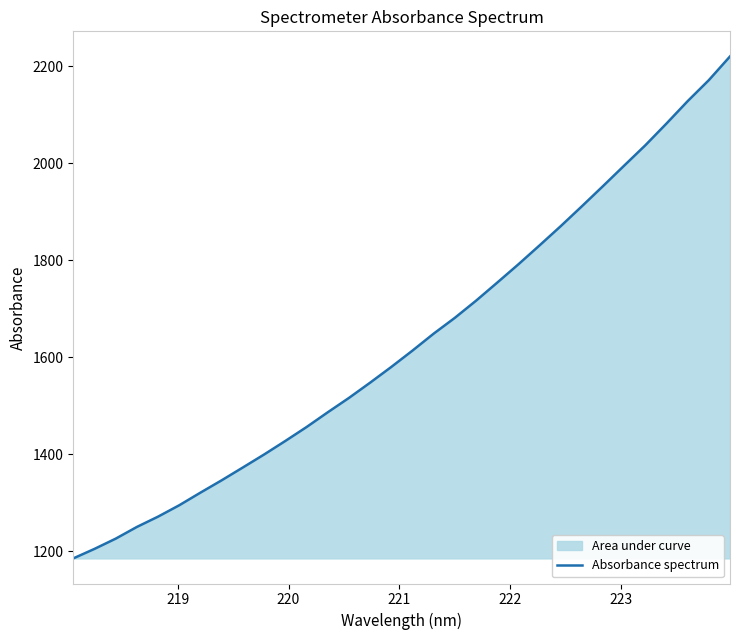

What is the value of the 23rd point from the left?

1830.5